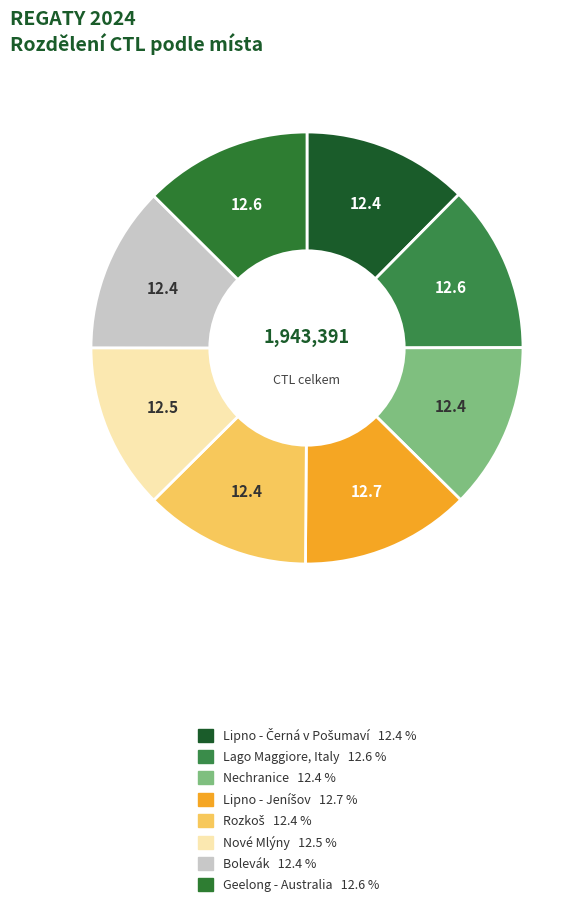

The Nové Mlýny slice represents 21% of the pie. True or false?

False